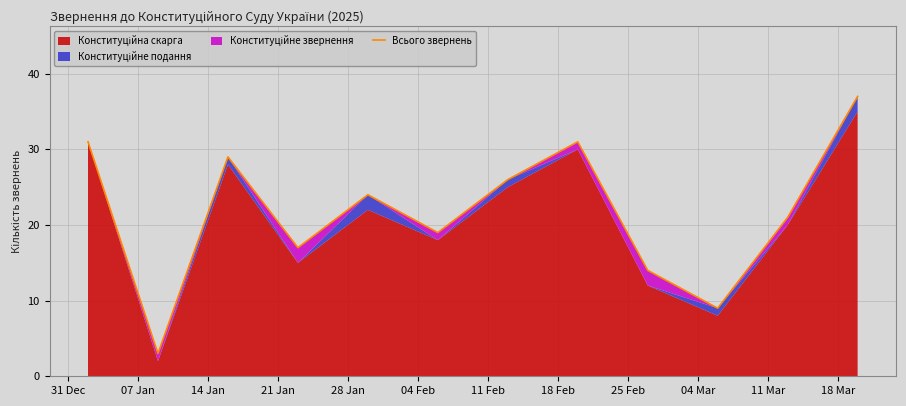

True or false: there are more than 2 points higher than both neighbors.

True